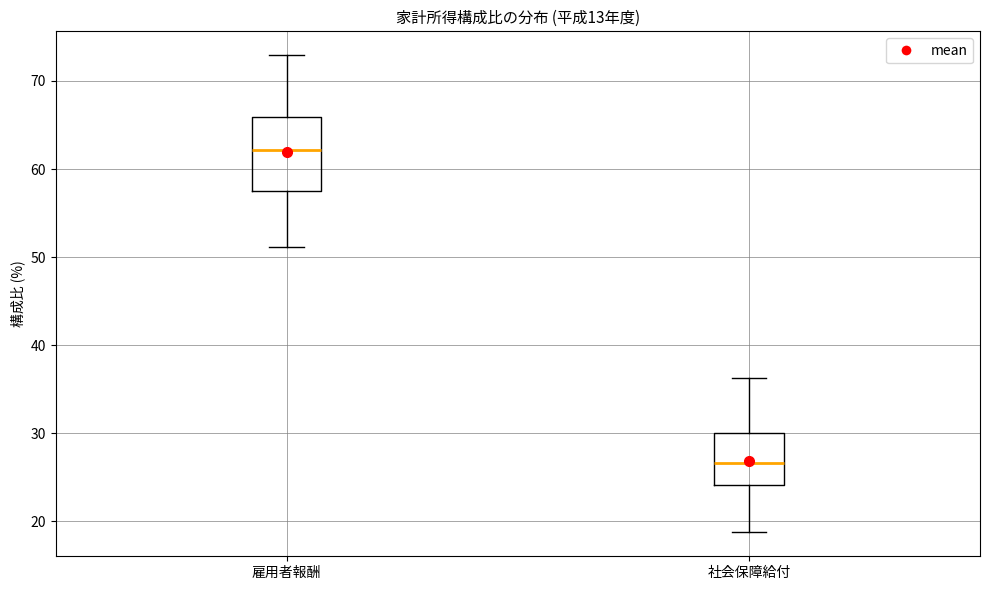

Which box is the tallest, from its lower edge to its upper edge?

雇用者報酬